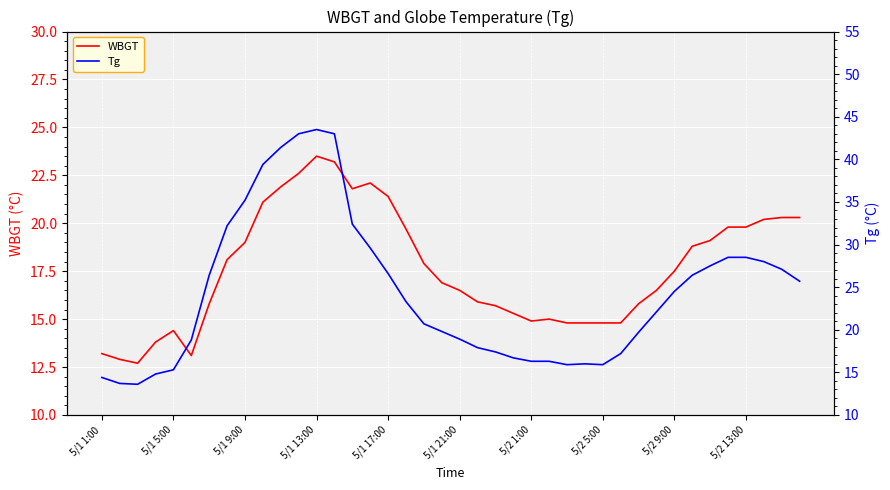

Does the chart display data point markers on the line(s)?

No